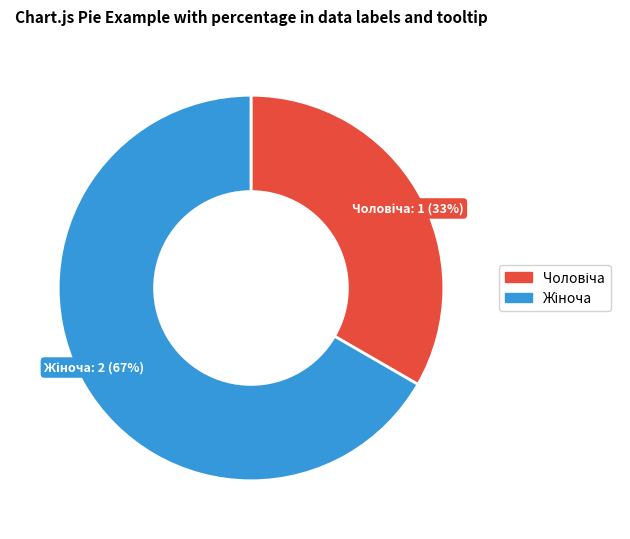

Is there a majority slice in this chart?

Yes